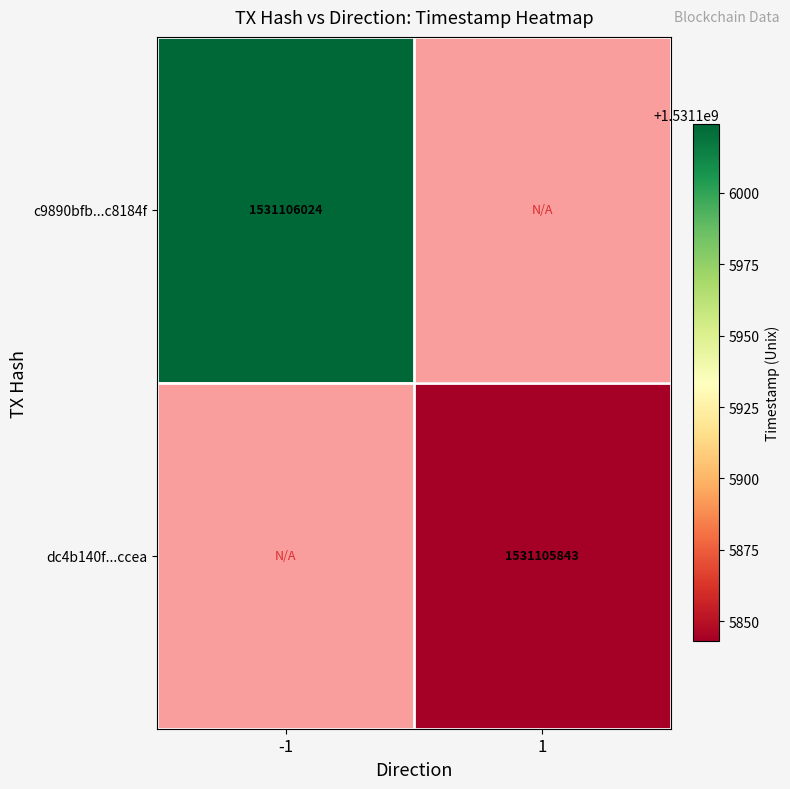

Reading right to left, extract all data points from this chart.

c9890bfb5ec9b0c7882eae8d2ba9dbcc7c8184f: time_stamp=1531106024	direction=-1
dc4b140f3c02971dcf49b26eab8c044beb6ccea: time_stamp=1531105843	direction=1